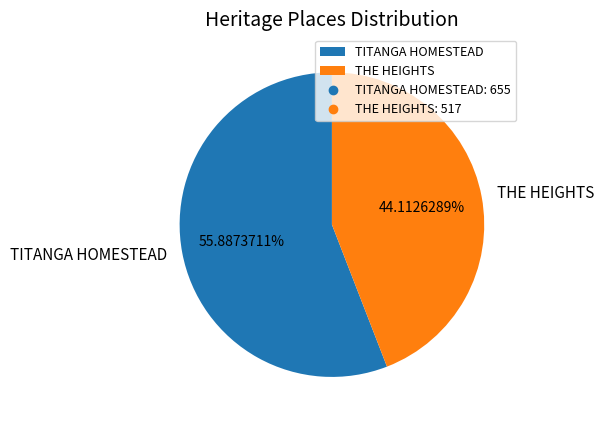

True or false: TITANGA HOMESTEAD accounts for 49% of the total.

False